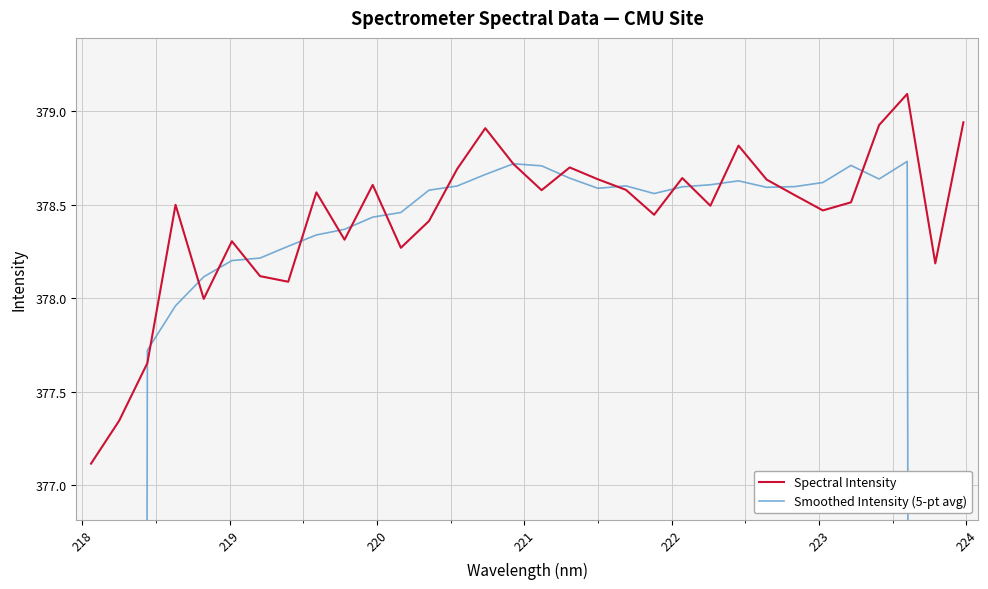

What is the label of the 31st point from the right?

218